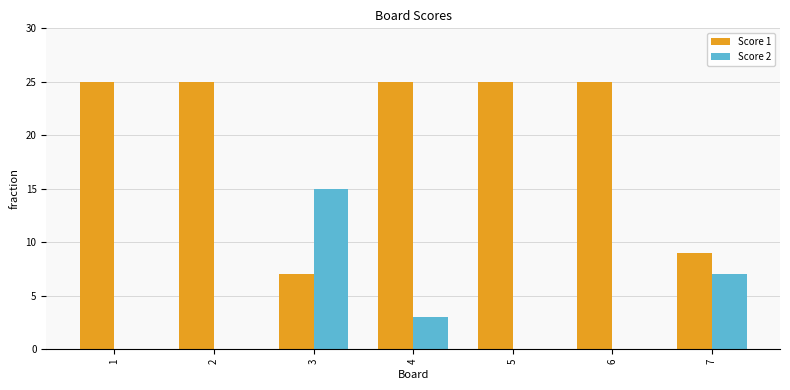

What are all the series names shown in the legend?

Score 1, Score 2